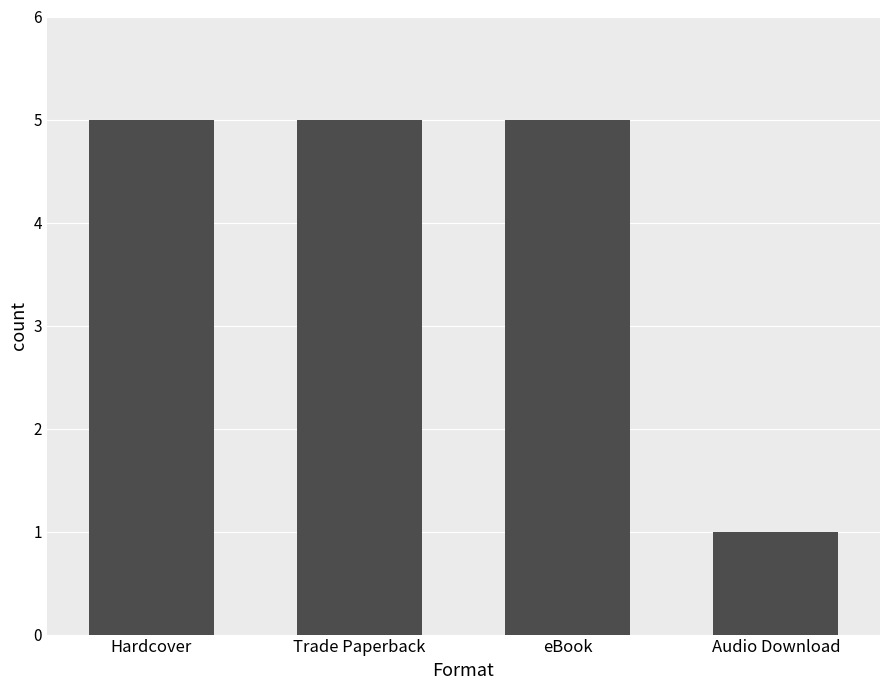

Count the number of categories in the chart.

4